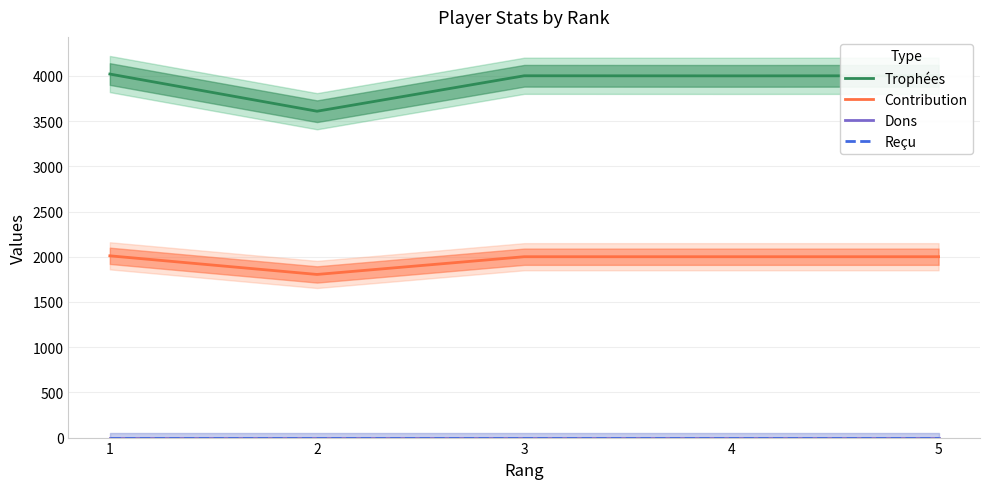

Does the chart have visible grid lines?

Yes